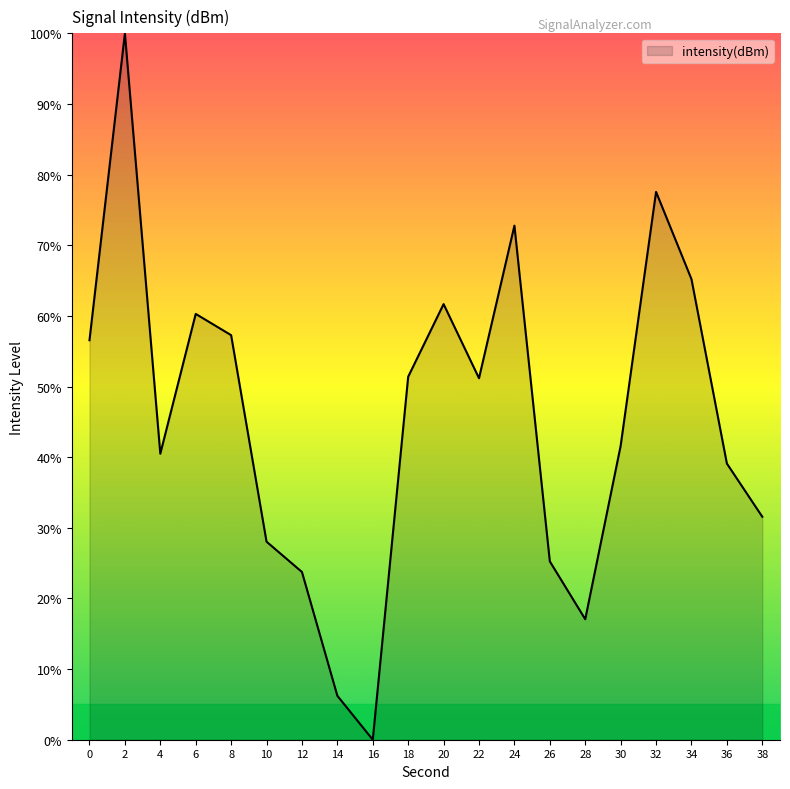

At which label is the value closest to 50?

22